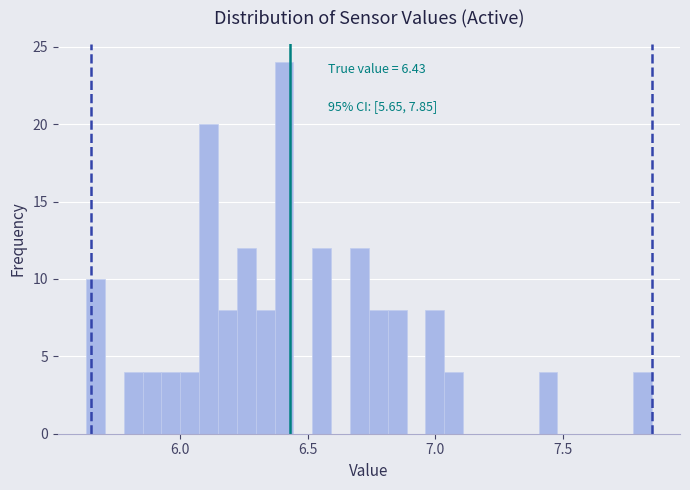

Around what value on the x-axis is the tallest bar? Give the approximate position of its centre, as read against the axis.

6.40